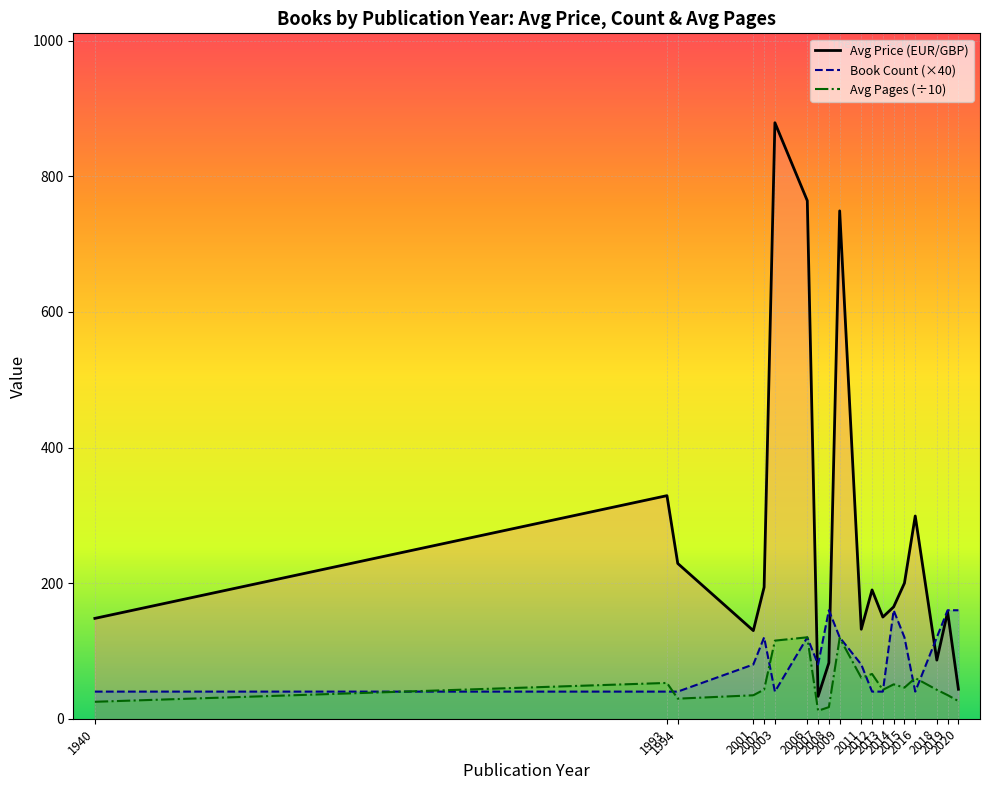

True or false: Book Count (×40) has more than 1 points higher than both neighbors.

True